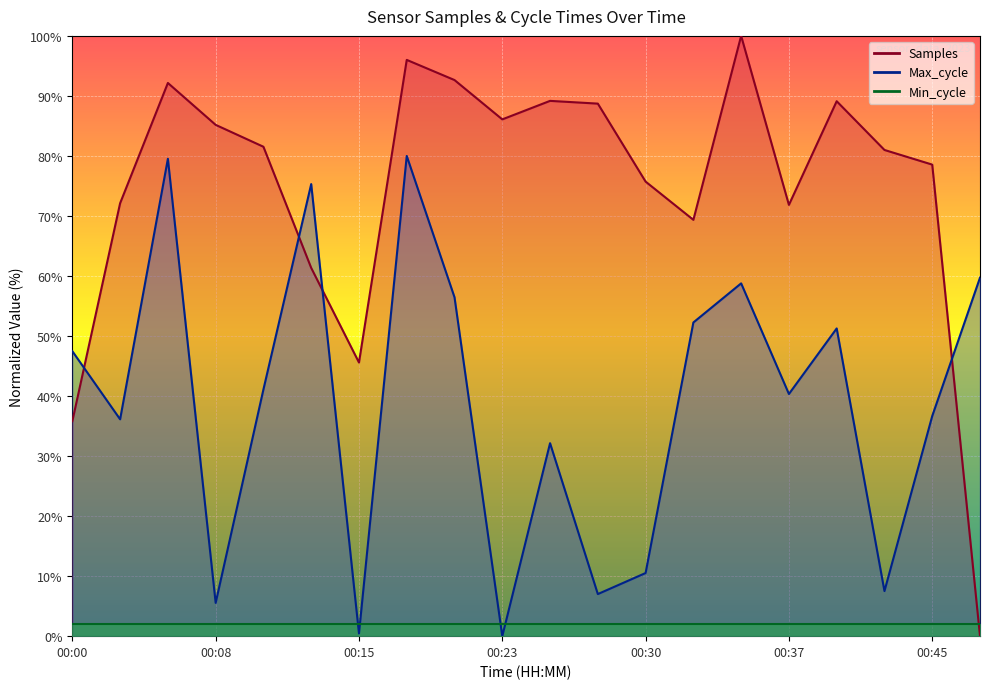

What is the sum of the Max_cycle values at 00:25 and 00:03?

68.3